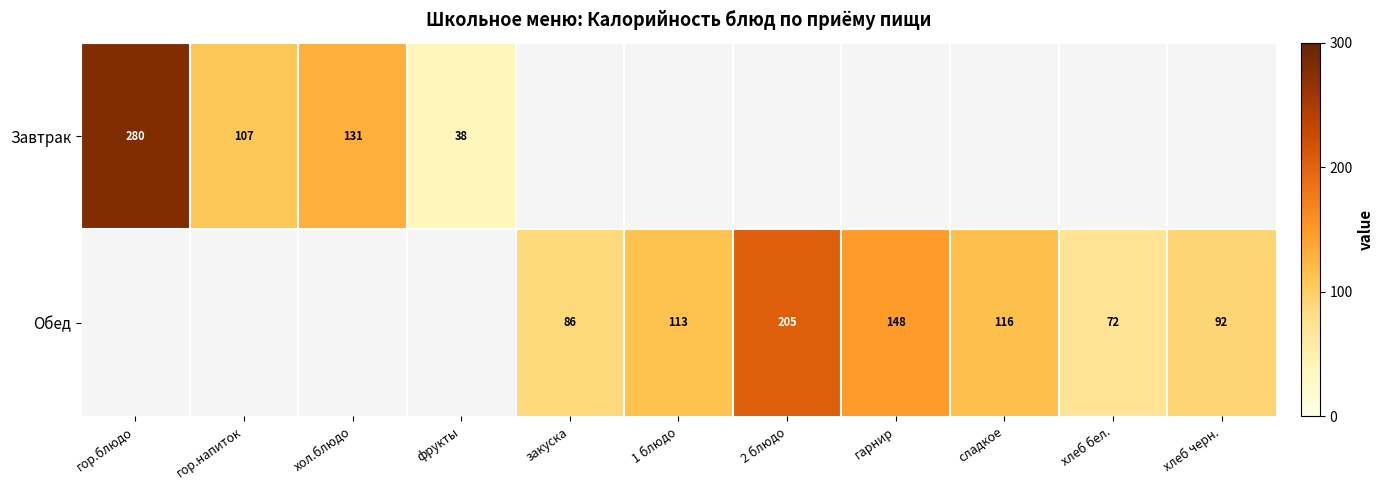

Is it true that Обед equals 205 at 2 блюдо?

True